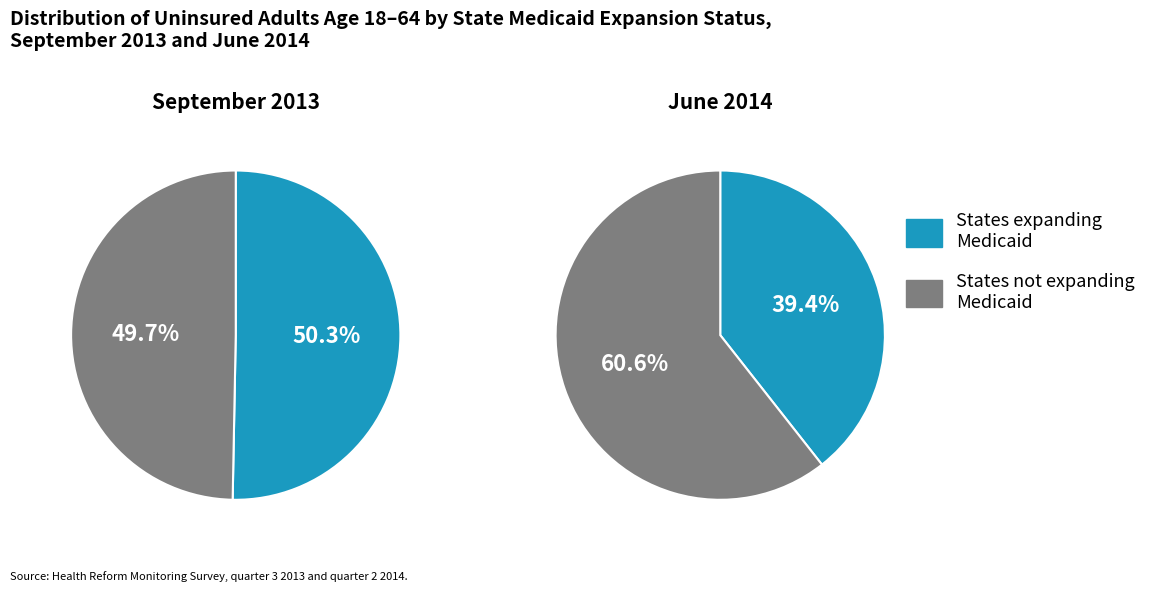

Which series changed the most between 1 and 7?

States expanding Medicaid